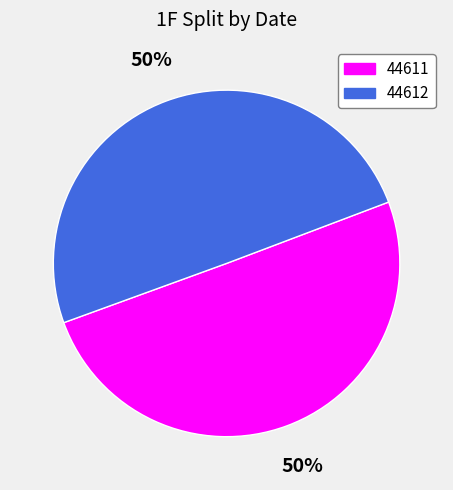

To the nearest percent, what is the combined percentage of 44612 and 44611?

100%